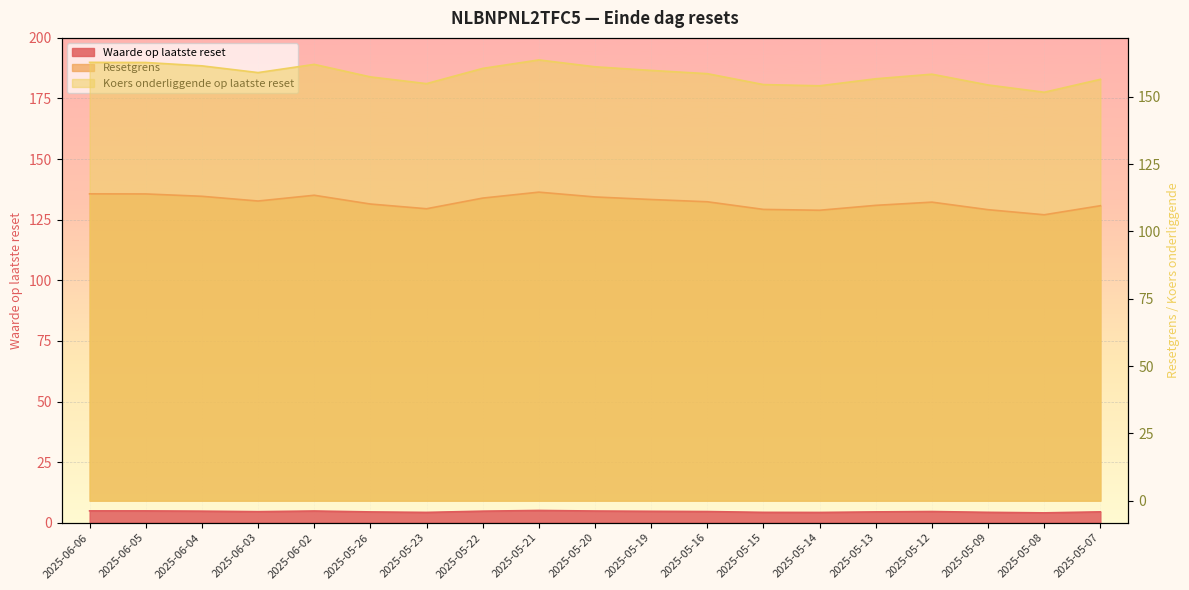

The Koers onderliggende op laatste reset series shows 98.2 at 2025-05-15. True or false?

False